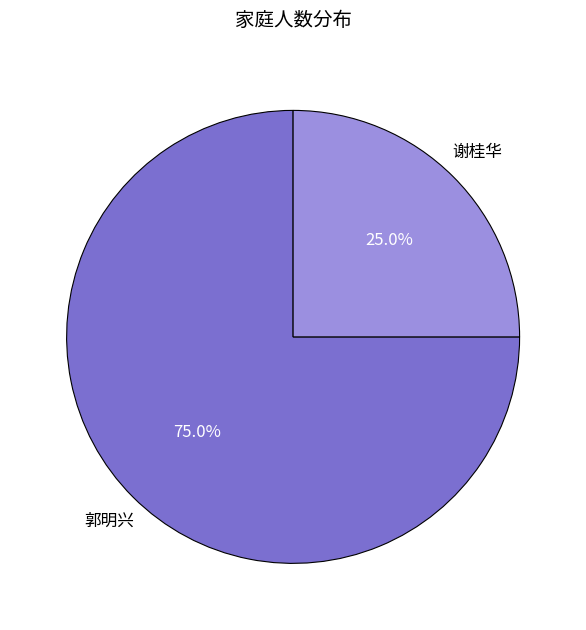

Does any single category account for the majority?

Yes